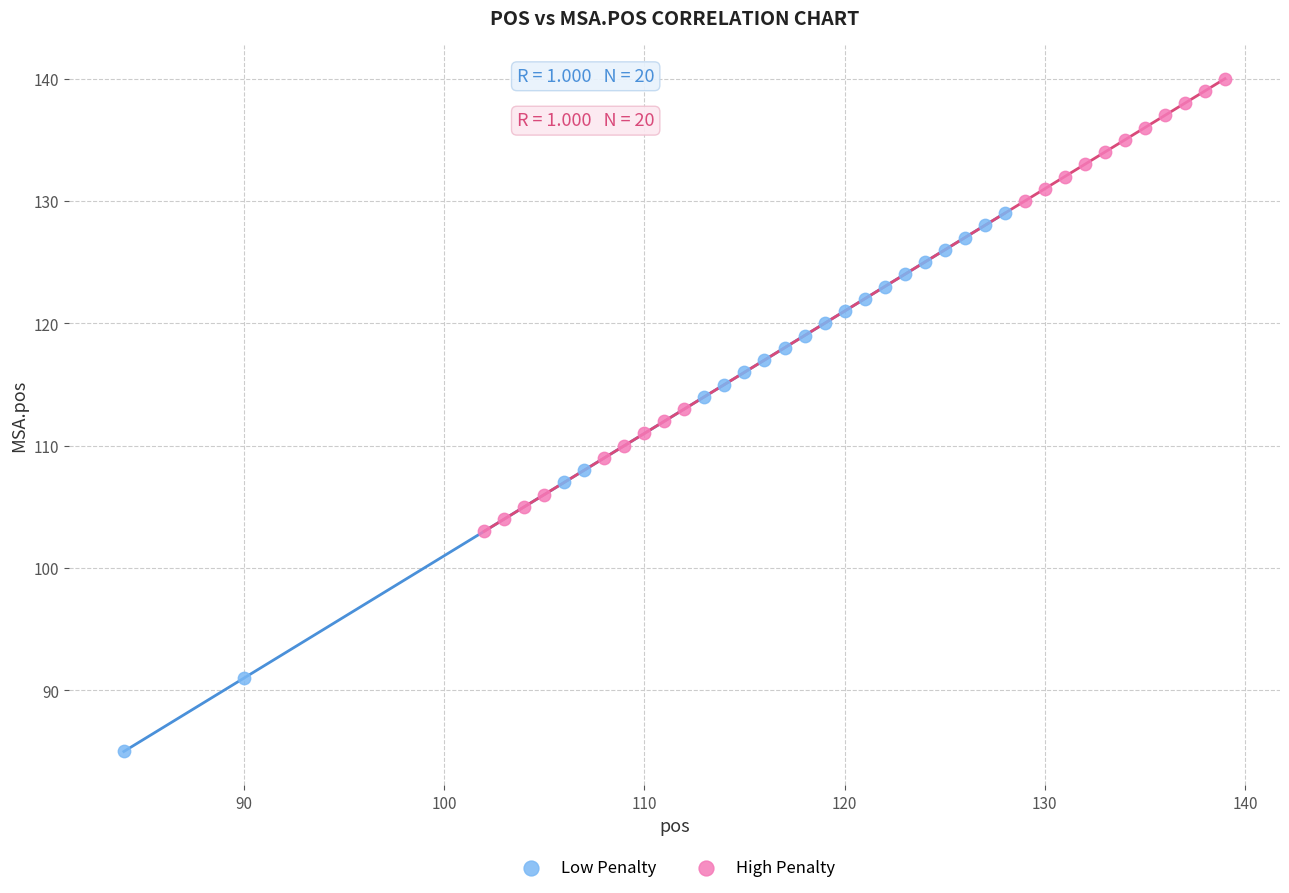

Which series reaches the maximum Y coordinate?

High Penalty